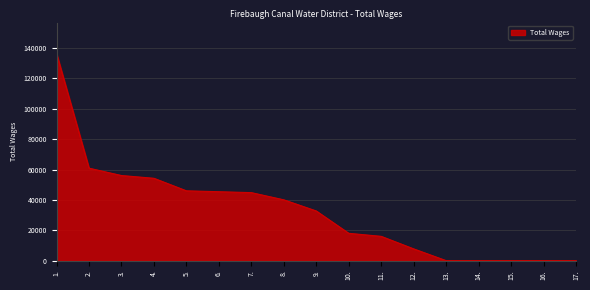

What is the change in value from 2. to 8.?

-20843